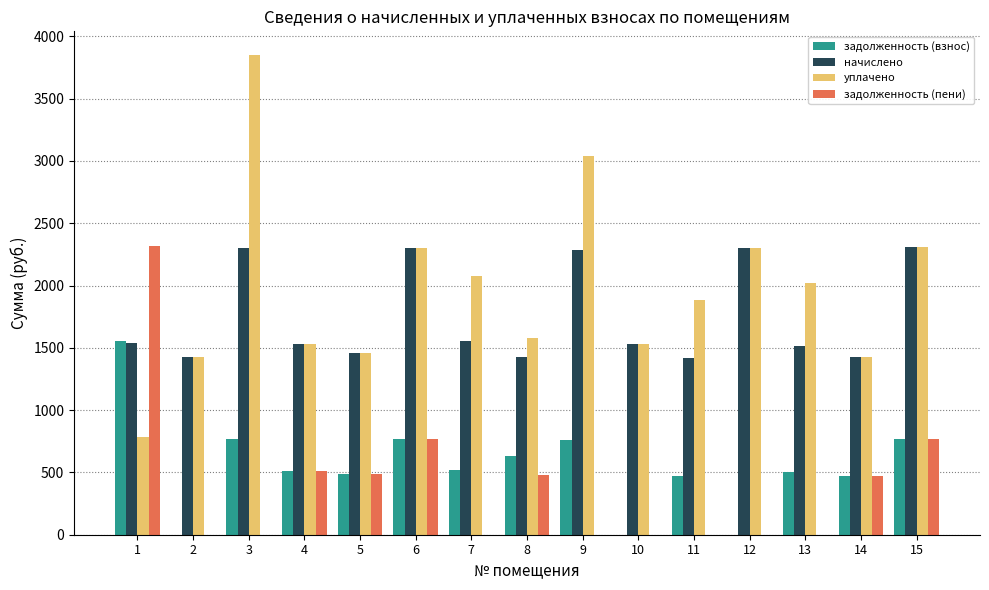

What is the maximum value shown in the chart?

3847.9